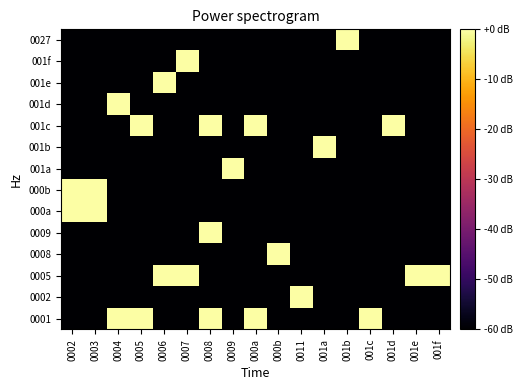

Reading left to right, what are all the values shown in this chart?

0001: 0002=-60	0003=-60	0004=0	0005=0	0006=-60	0007=-60	0008=0	0009=-60	000a=0	000b=-60	0011=-60	001a=-60	001b=-60	001c=0	001d=-60	001e=-60	001f=-60
0002: 0002=-60	0003=-60	0004=-60	0005=-60	0006=-60	0007=-60	0008=-60	0009=-60	000a=-60	000b=-60	0011=0	001a=-60	001b=-60	001c=-60	001d=-60	001e=-60	001f=-60
0005: 0002=-60	0003=-60	0004=-60	0005=-60	0006=0	0007=0	0008=-60	0009=-60	000a=-60	000b=-60	0011=-60	001a=-60	001b=-60	001c=-60	001d=-60	001e=0	001f=0
0008: 0002=-60	0003=-60	0004=-60	0005=-60	0006=-60	0007=-60	0008=-60	0009=-60	000a=-60	000b=0	0011=-60	001a=-60	001b=-60	001c=-60	001d=-60	001e=-60	001f=-60
0009: 0002=-60	0003=-60	0004=-60	0005=-60	0006=-60	0007=-60	0008=0	0009=-60	000a=-60	000b=-60	0011=-60	001a=-60	001b=-60	001c=-60	001d=-60	001e=-60	001f=-60
000a: 0002=0	0003=0	0004=-60	0005=-60	0006=-60	0007=-60	0008=-60	0009=-60	000a=-60	000b=-60	0011=-60	001a=-60	001b=-60	001c=-60	001d=-60	001e=-60	001f=-60
000b: 0002=0	0003=0	0004=-60	0005=-60	0006=-60	0007=-60	0008=-60	0009=-60	000a=-60	000b=-60	0011=-60	001a=-60	001b=-60	001c=-60	001d=-60	001e=-60	001f=-60
001a: 0002=-60	0003=-60	0004=-60	0005=-60	0006=-60	0007=-60	0008=-60	0009=0	000a=-60	000b=-60	0011=-60	001a=-60	001b=-60	001c=-60	001d=-60	001e=-60	001f=-60
001b: 0002=-60	0003=-60	0004=-60	0005=-60	0006=-60	0007=-60	0008=-60	0009=-60	000a=-60	000b=-60	0011=-60	001a=0	001b=-60	001c=-60	001d=-60	001e=-60	001f=-60
001c: 0002=-60	0003=-60	0004=-60	0005=0	0006=-60	0007=-60	0008=0	0009=-60	000a=0	000b=-60	0011=-60	001a=-60	001b=-60	001c=-60	001d=0	001e=-60	001f=-60
001d: 0002=-60	0003=-60	0004=0	0005=-60	0006=-60	0007=-60	0008=-60	0009=-60	000a=-60	000b=-60	0011=-60	001a=-60	001b=-60	001c=-60	001d=-60	001e=-60	001f=-60
001e: 0002=-60	0003=-60	0004=-60	0005=-60	0006=0	0007=-60	0008=-60	0009=-60	000a=-60	000b=-60	0011=-60	001a=-60	001b=-60	001c=-60	001d=-60	001e=-60	001f=-60
001f: 0002=-60	0003=-60	0004=-60	0005=-60	0006=-60	0007=0	0008=-60	0009=-60	000a=-60	000b=-60	0011=-60	001a=-60	001b=-60	001c=-60	001d=-60	001e=-60	001f=-60
0027: 0002=-60	0003=-60	0004=-60	0005=-60	0006=-60	0007=-60	0008=-60	0009=-60	000a=-60	000b=-60	0011=-60	001a=-60	001b=0	001c=-60	001d=-60	001e=-60	001f=-60